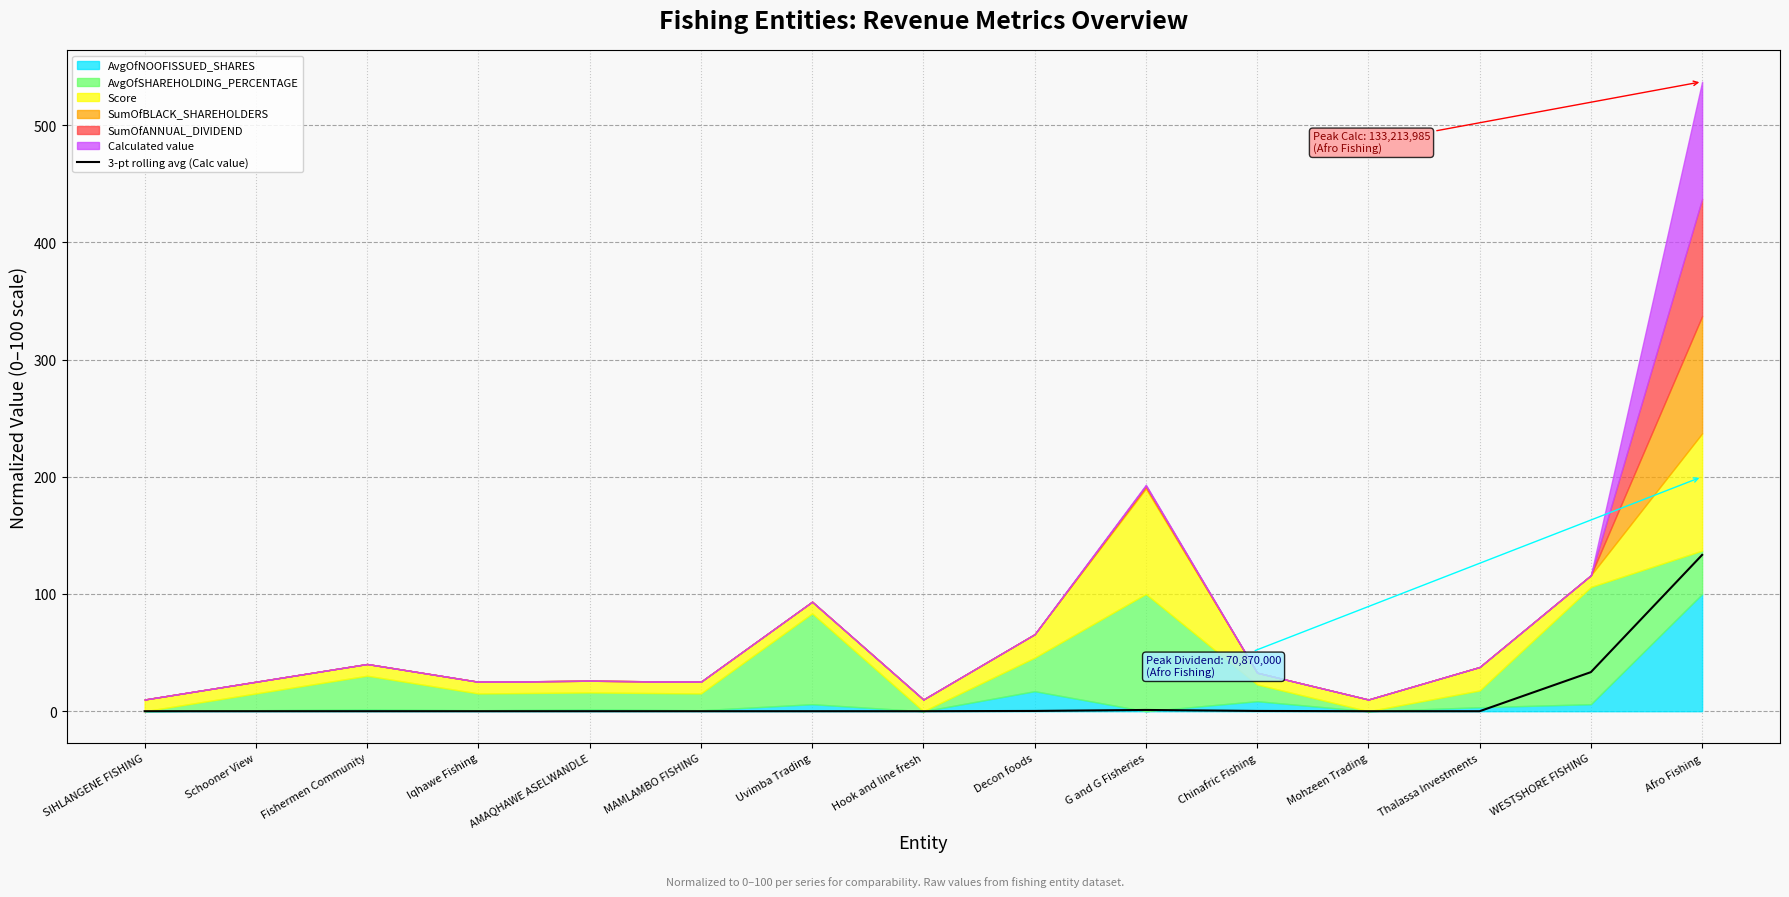

Reading right to left, transcribe all the data shown in this chart.

133.3	33.3	0.0	0.0	0.2	1.1	0.2	0.0	0.0	0.0	0.0	0.0	0.0	0.0	0.0